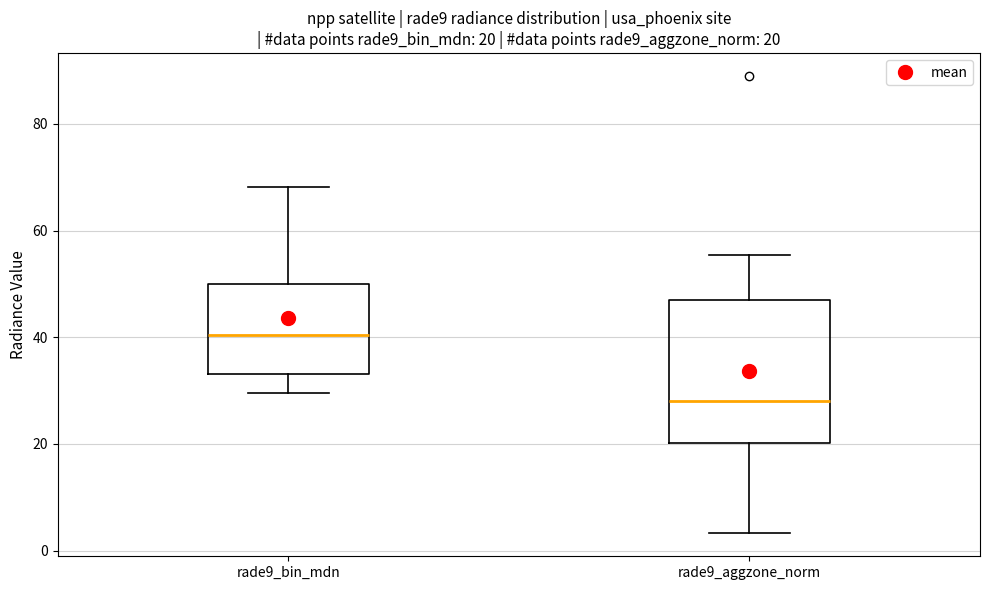

Comparing the boxes themselves (not the whiskers), which one is the tallest?

rade9_aggzone_norm